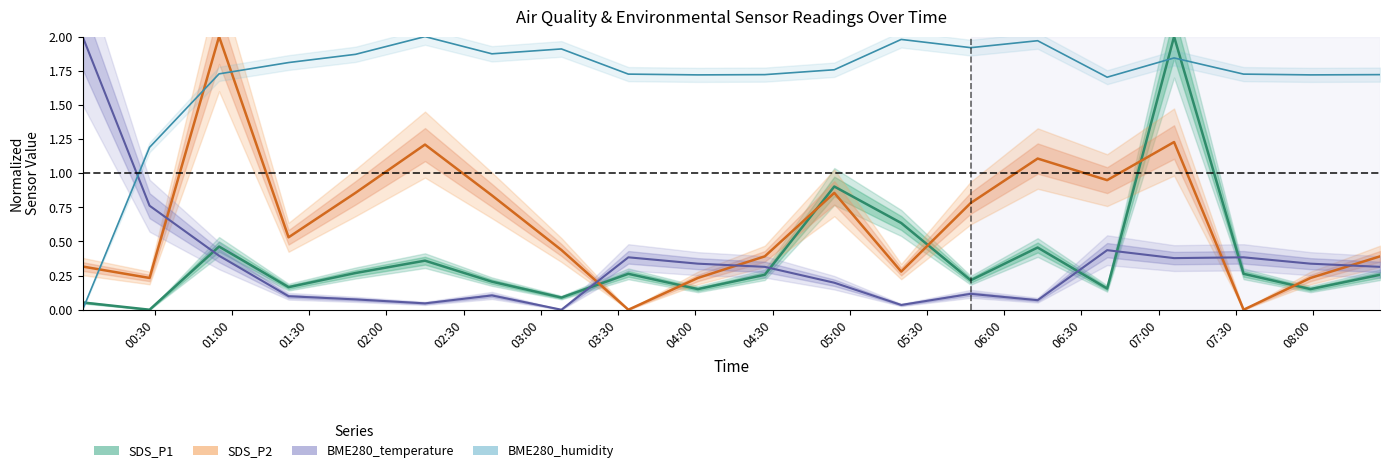

The value of BME280_temperature at 17 is 0.3. True or false?

False